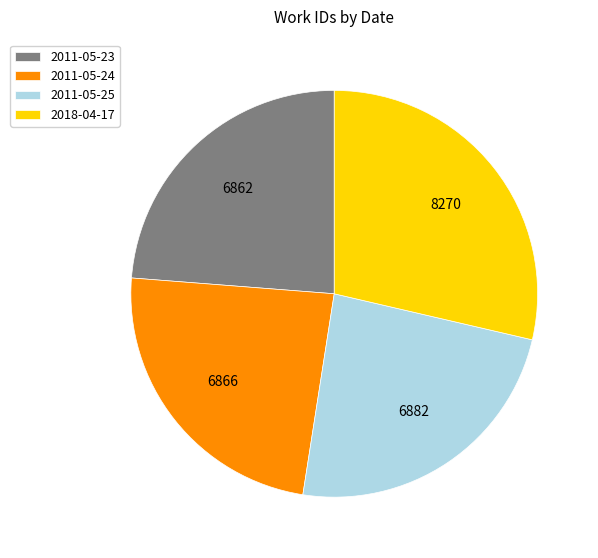

Between 2011-05-25 and 2018-04-17, which is larger?

2018-04-17